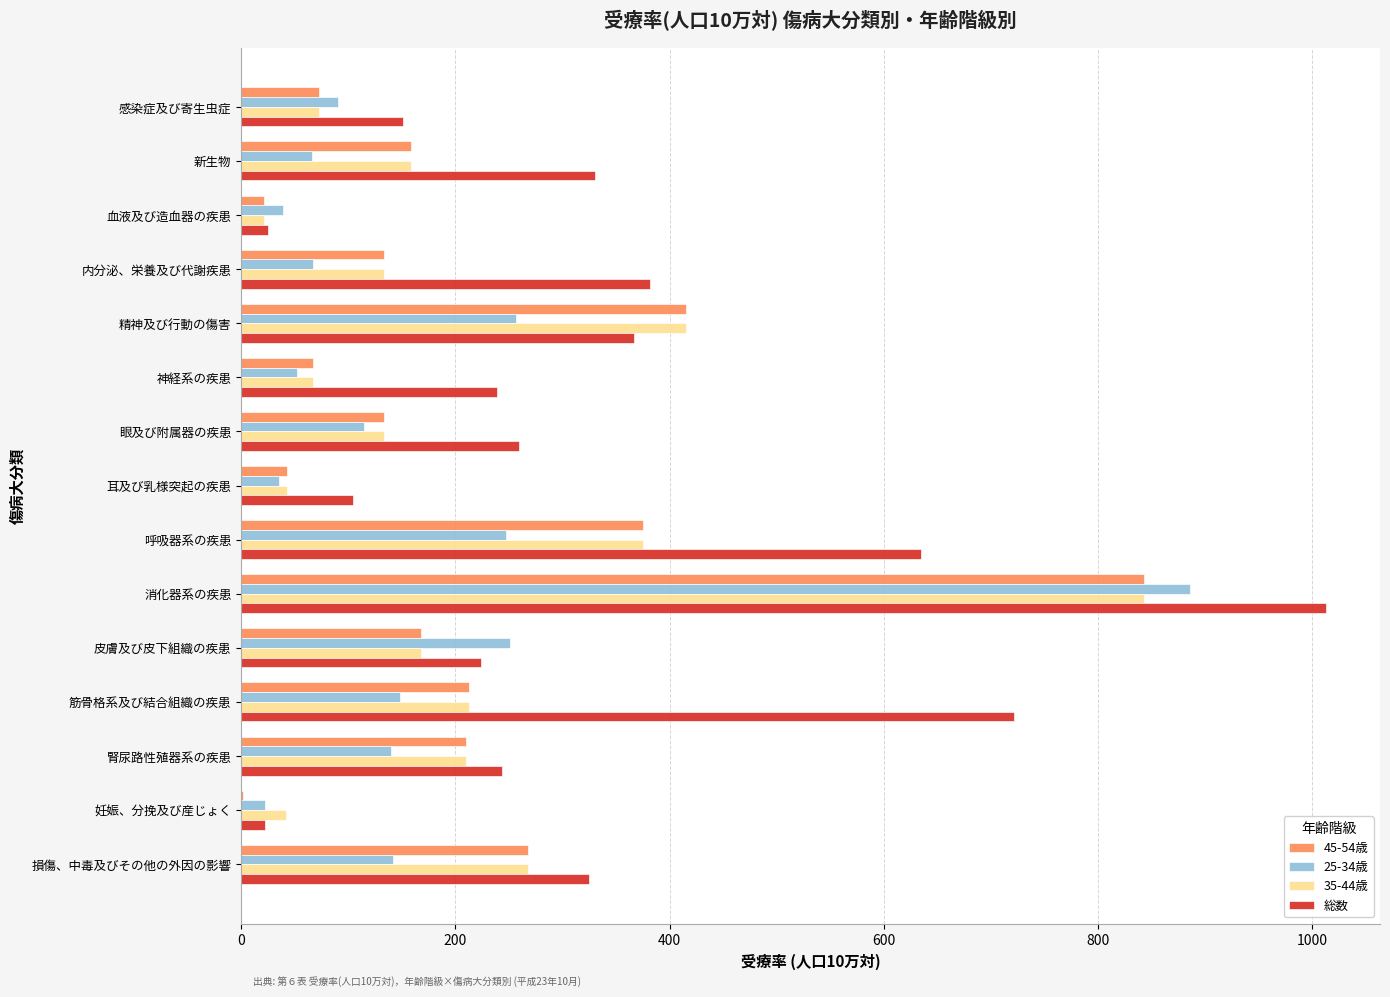

Which category has the highest value in the 総数 series?

消化器系の疾患